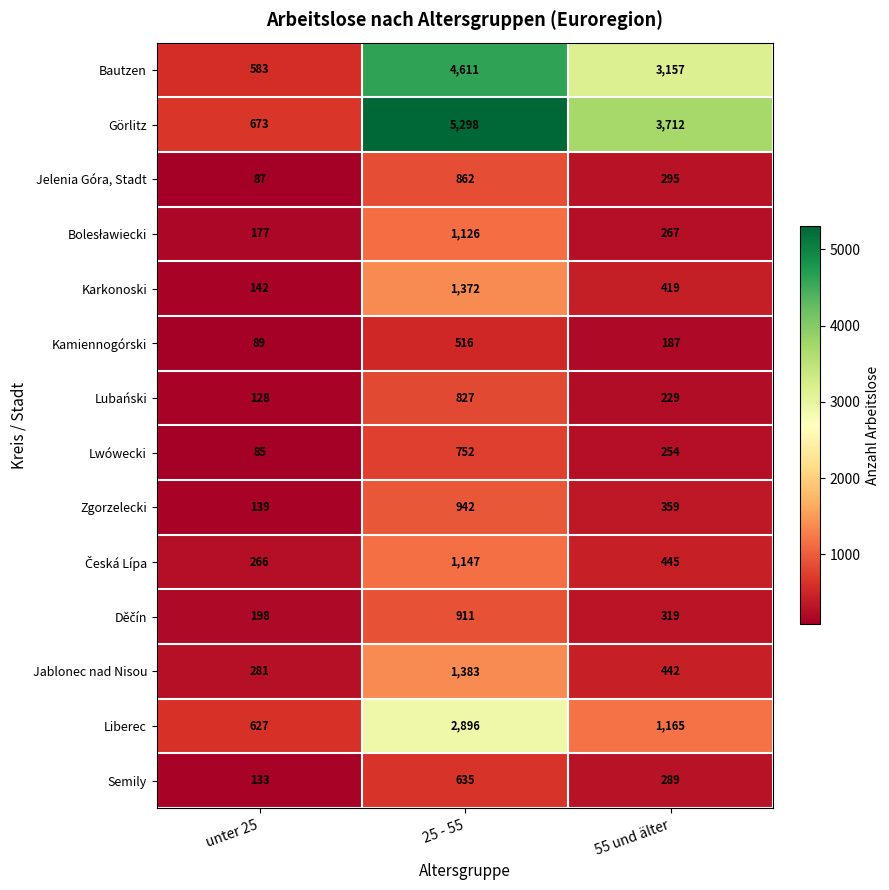

What is the highest value of the Karkonoski series?

1372